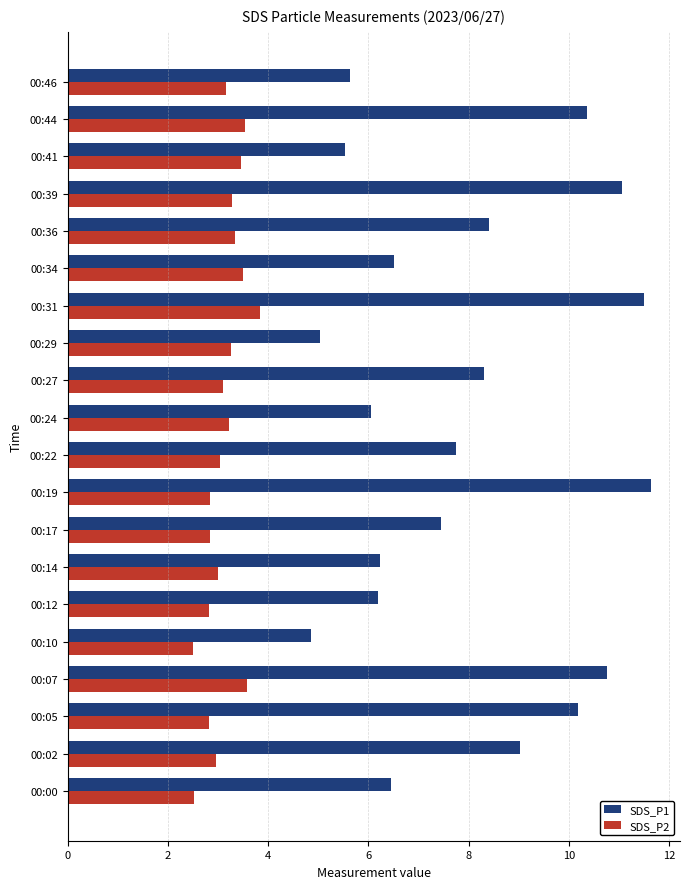

What are all the series names shown in the legend?

SDS_P1, SDS_P2